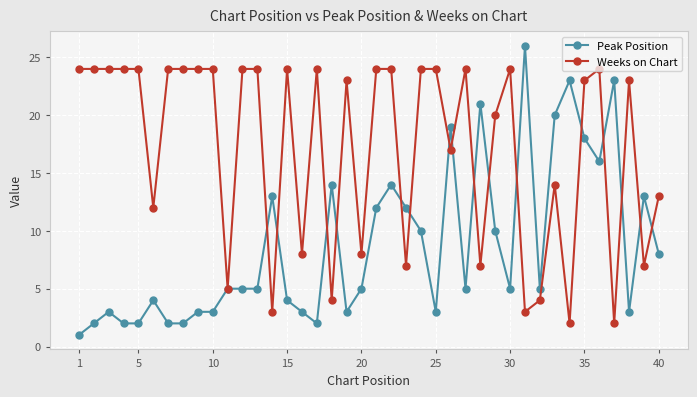

Reading left to right, what are all the values shown in this chart?

Peak Position: 1	2	3	2	2	4	2	2	3	3	5	5	5	13	4	3	2	14	3	5	12	14	12	10	3	19	5	21	10	5	26	5	20	23	18	16	23	3	13	8
Weeks on Chart: 24	24	24	24	24	12	24	24	24	24	5	24	24	3	24	8	24	4	23	8	24	24	7	24	24	17	24	7	20	24	3	4	14	2	23	24	2	23	7	13